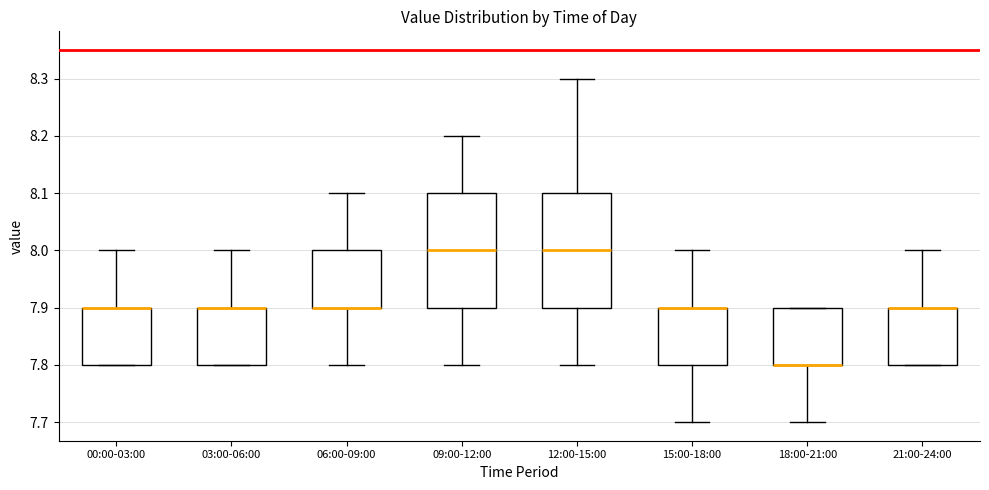

Where does the upper whisker of the box for 03:00-06:00 end on the y-axis? The values are not printed on the chart, so give them approximately, as read against the axis.

8.0